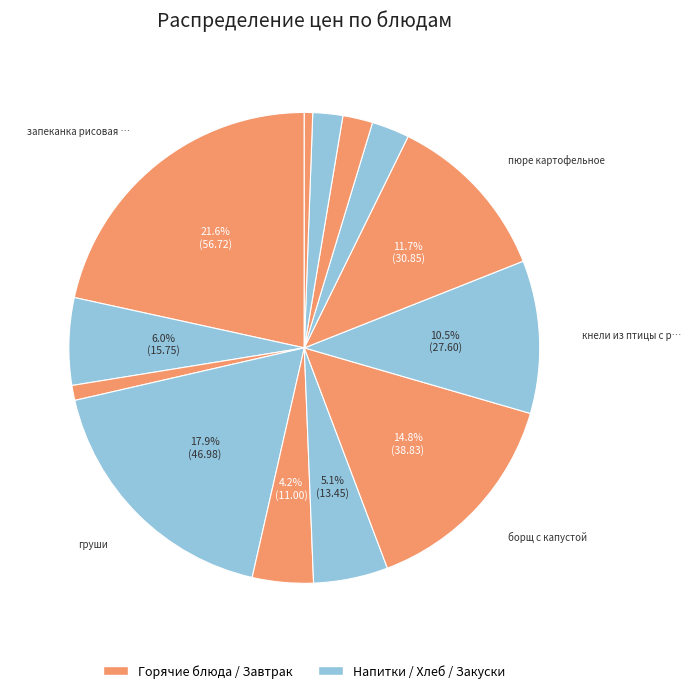

How many segments does this pie chart have?

13